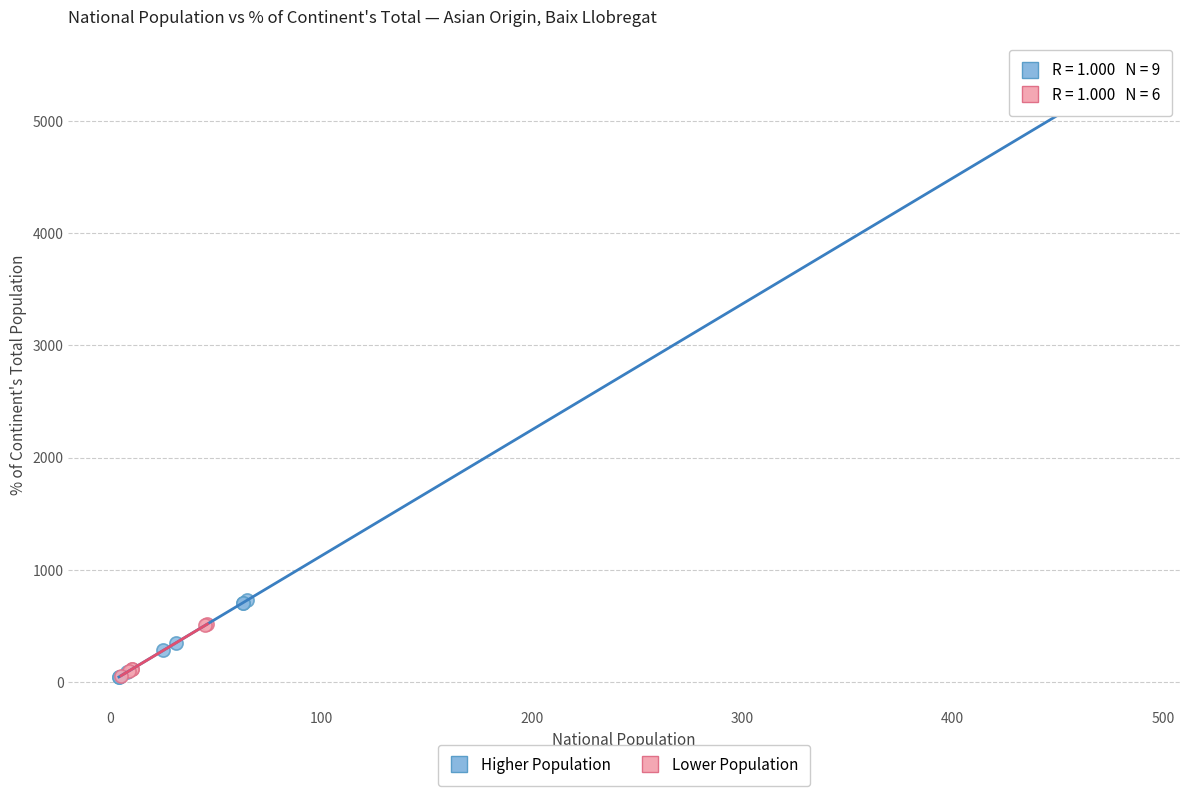

Which series has the widest spread of Y values?

Higher Population